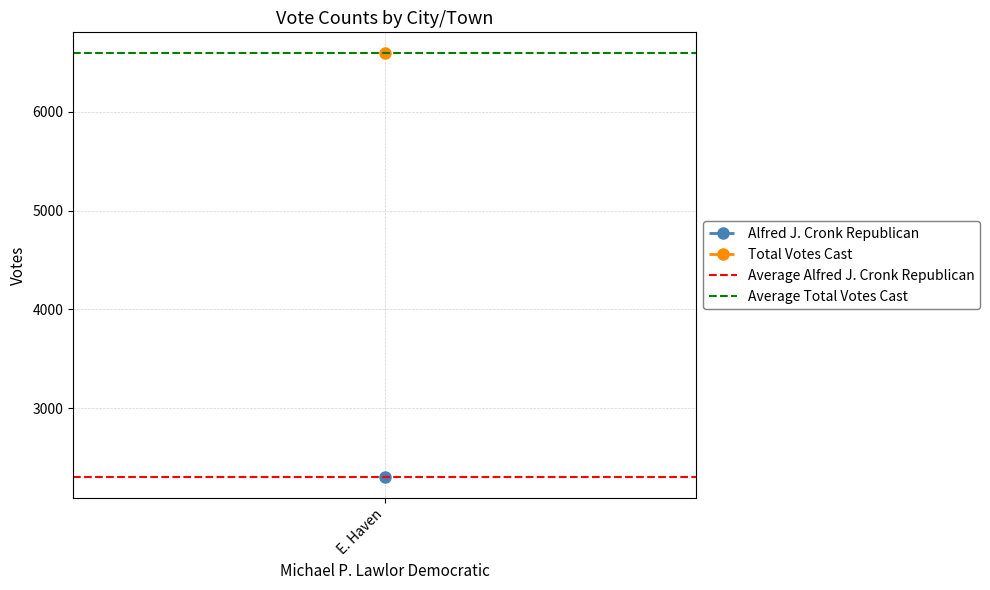

Which label corresponds to the largest value in the chart?

E. Haven